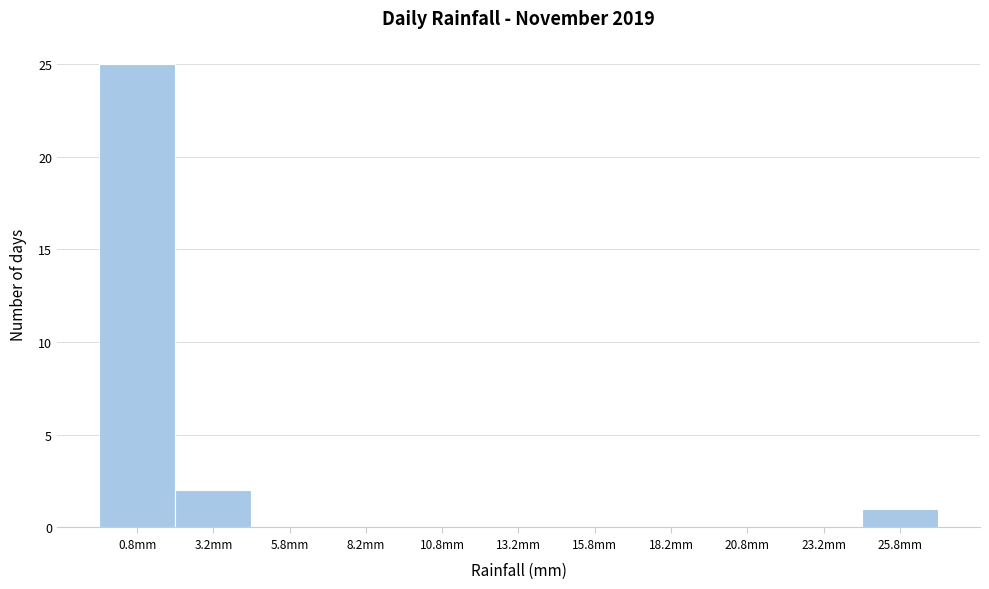

Over which range of the x-axis is the bar tallest?

-0.5 to 2.0